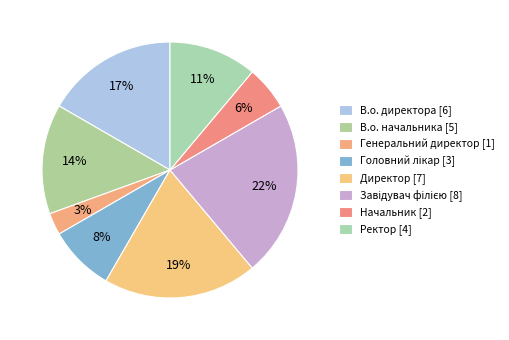

Which category has the biggest portion of the pie?

Завідувач філією